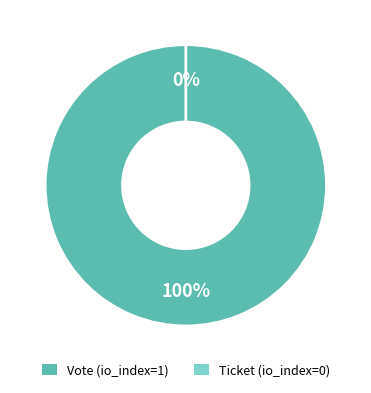

What is the largest slice in the pie chart?

Vote (io_index=1)